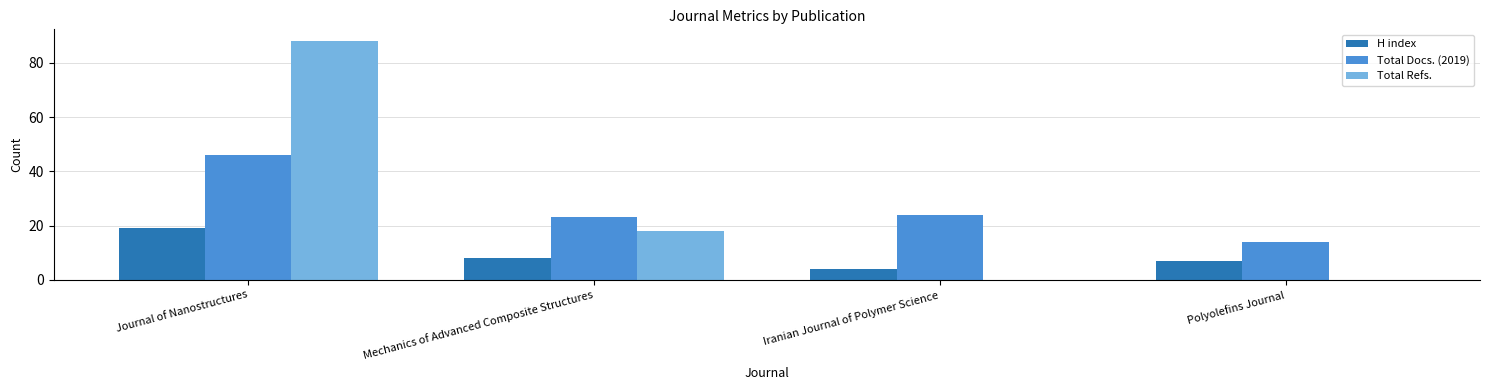

At which category is the sum across all series the highest?

Journal of Nanostructures